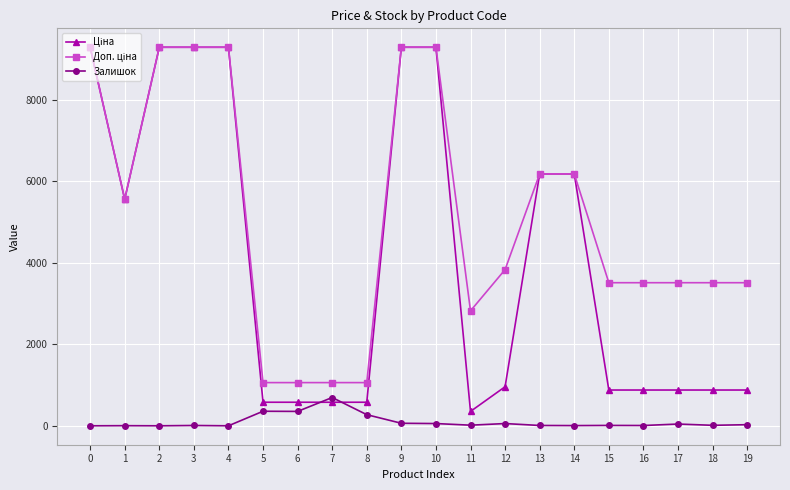

What is the total value across all series at 5?

1995.1